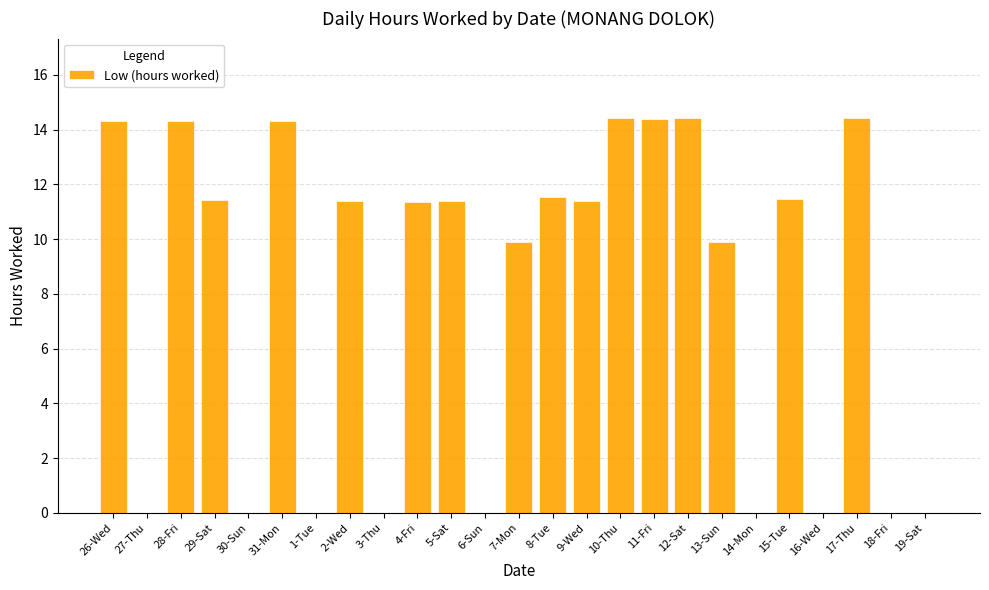

The value at 17-Thu is 7.3. True or false?

False